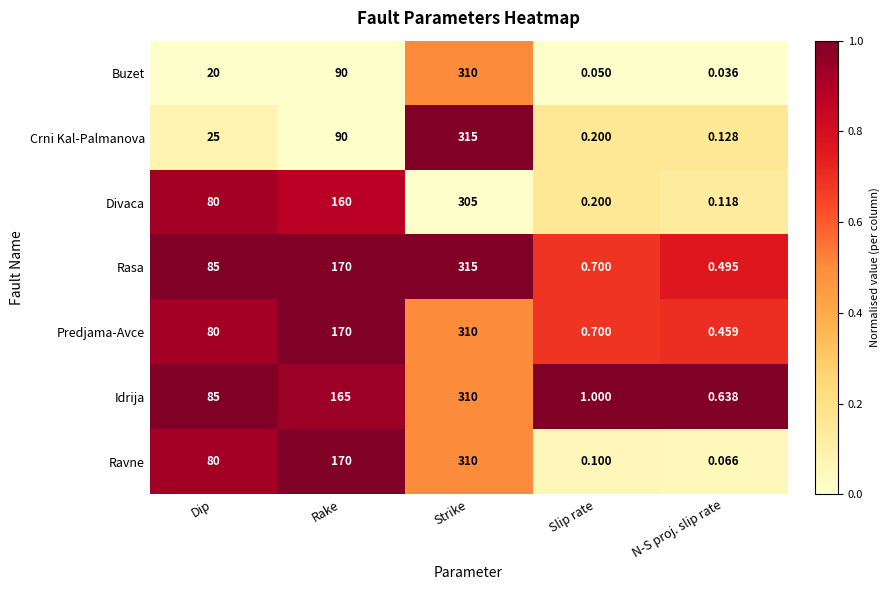

At which label does Crni Kal-Palmanova reach its minimum?

N-S proj. slip rate